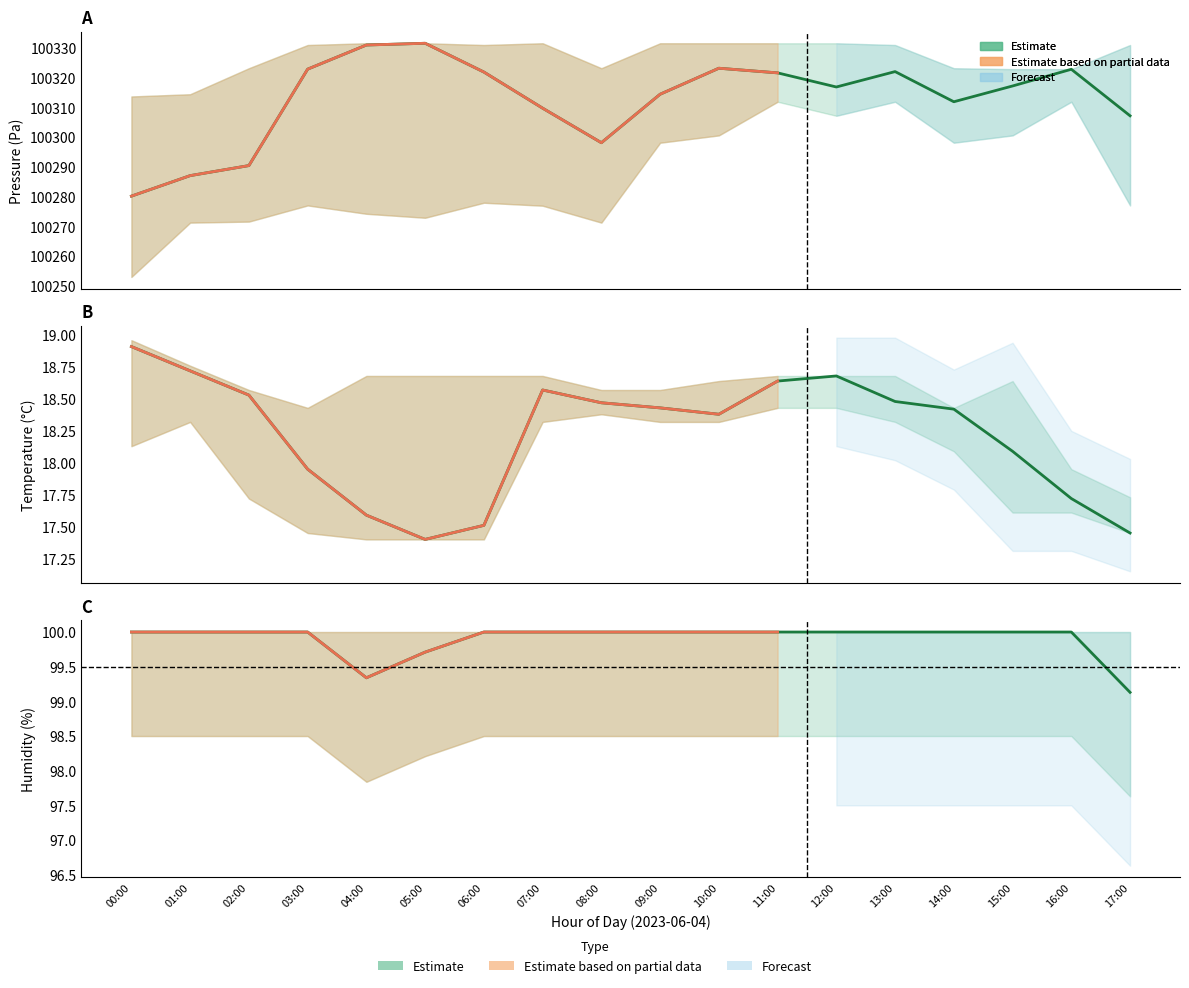

True or false: humidity and pressure intersect in this chart.

False